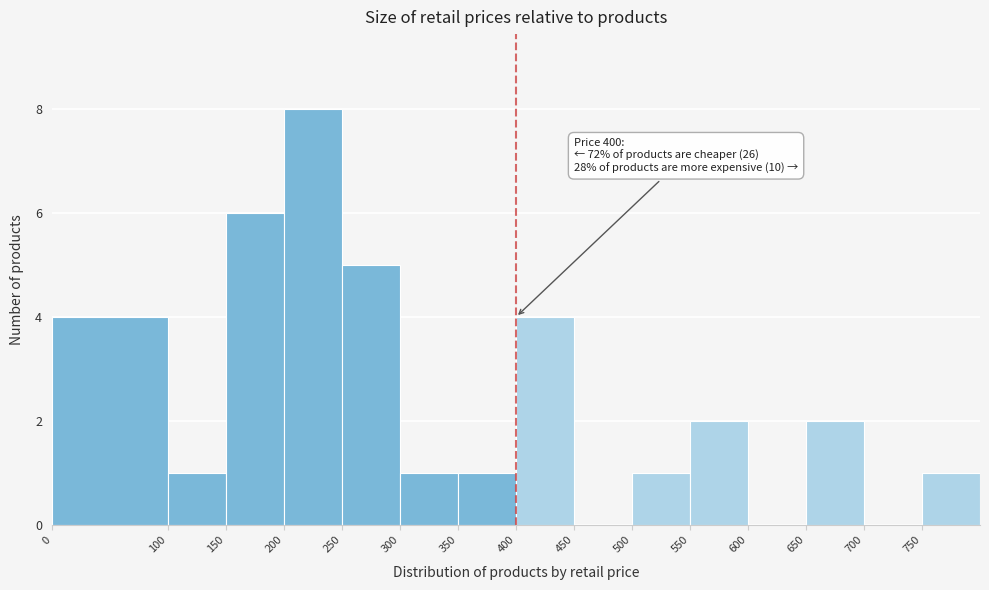

Over which range of the x-axis is the bar tallest?

200 to 250